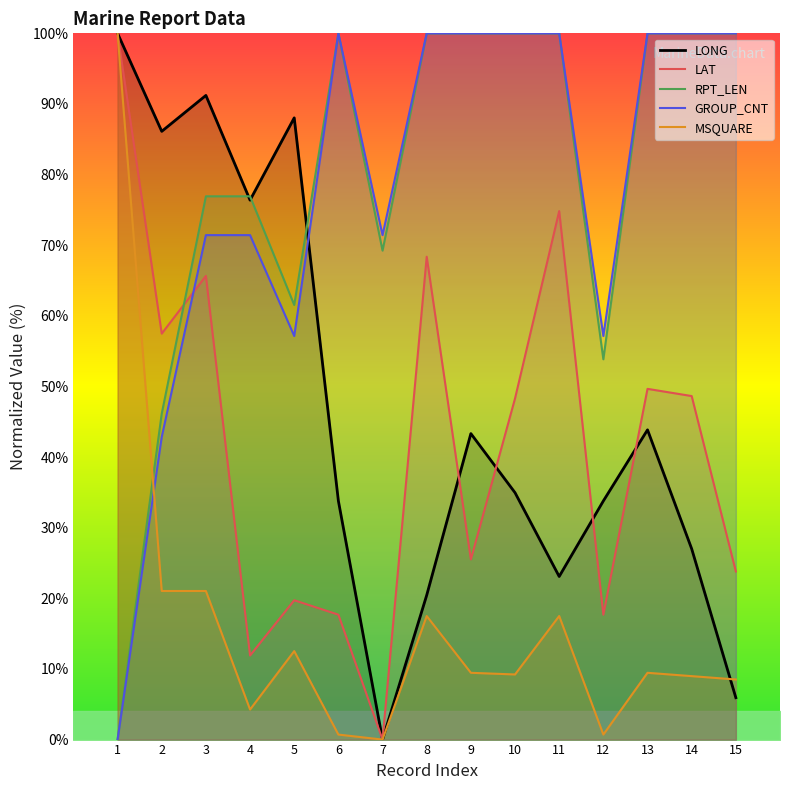

Which series has the widest spread of values?

LONG